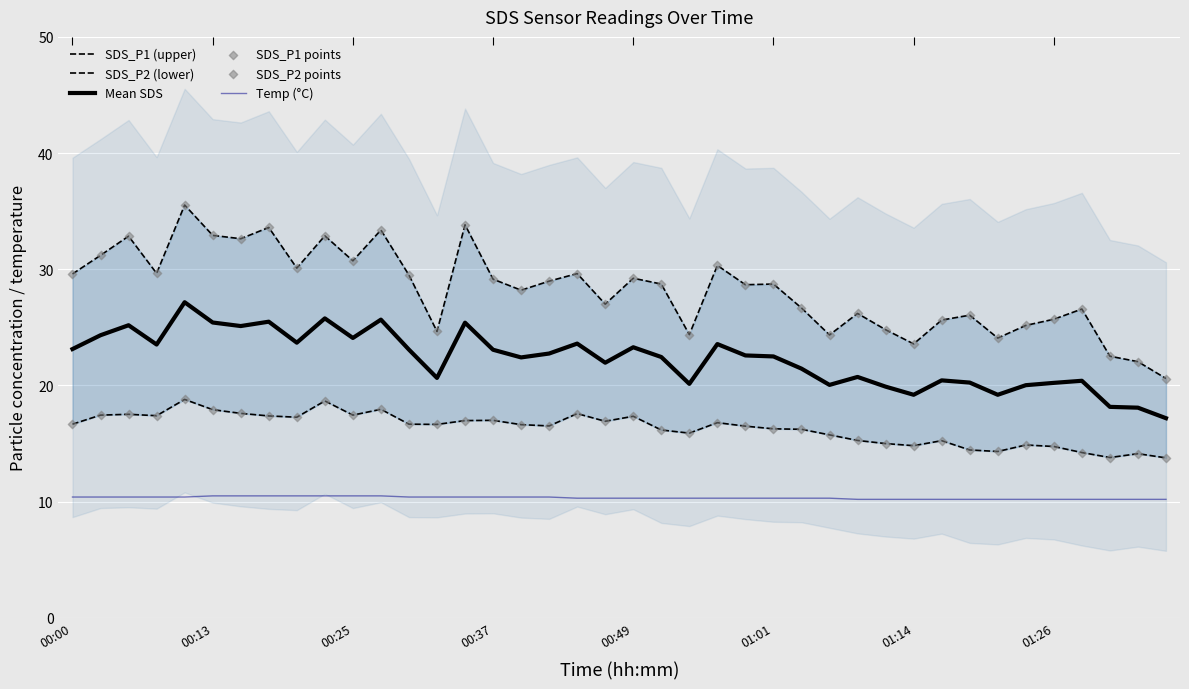

Which series contains the highest Y value?

SDS_P1 (upper)